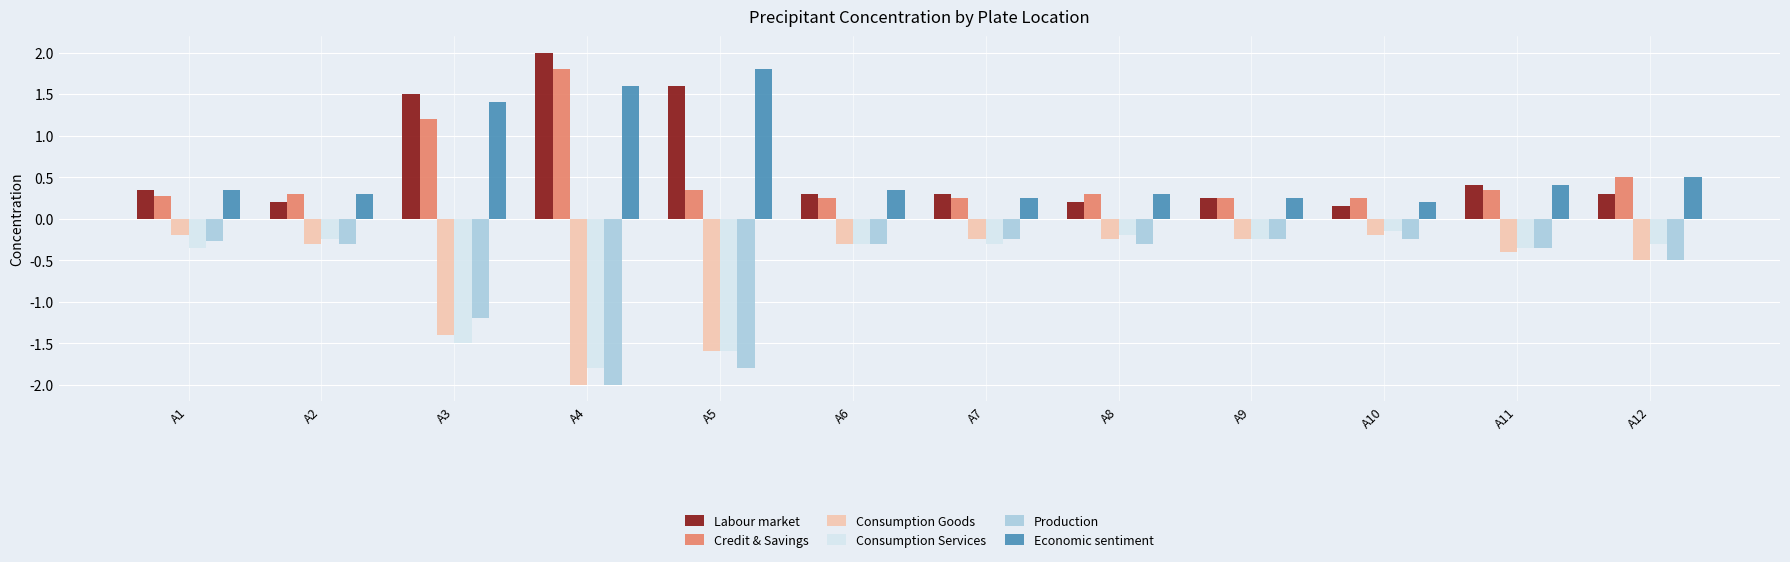

Is it true that Economic sentiment equals 0.1 at A1?

False